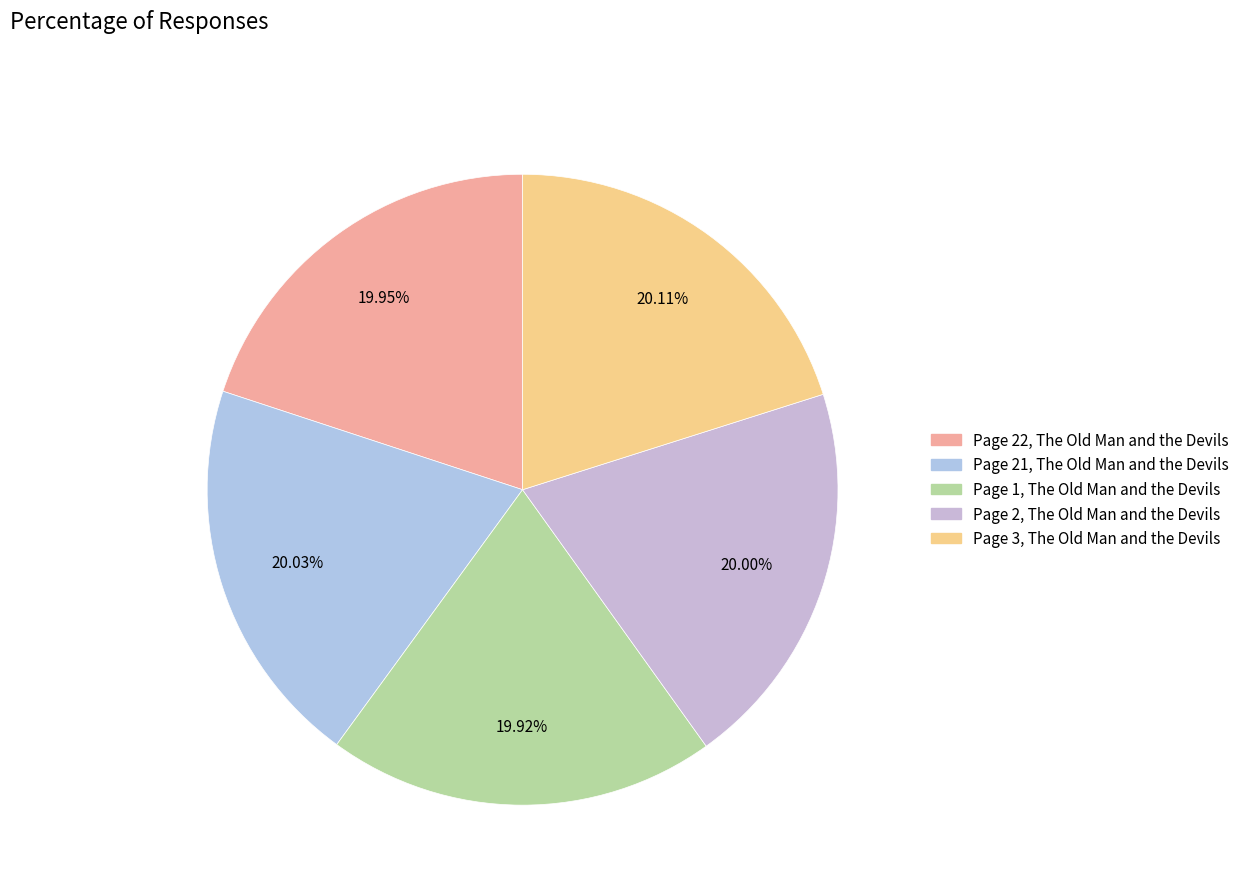

To the nearest percent, what percentage of the pie is Page 3, The Old Man and the Devils?

20%